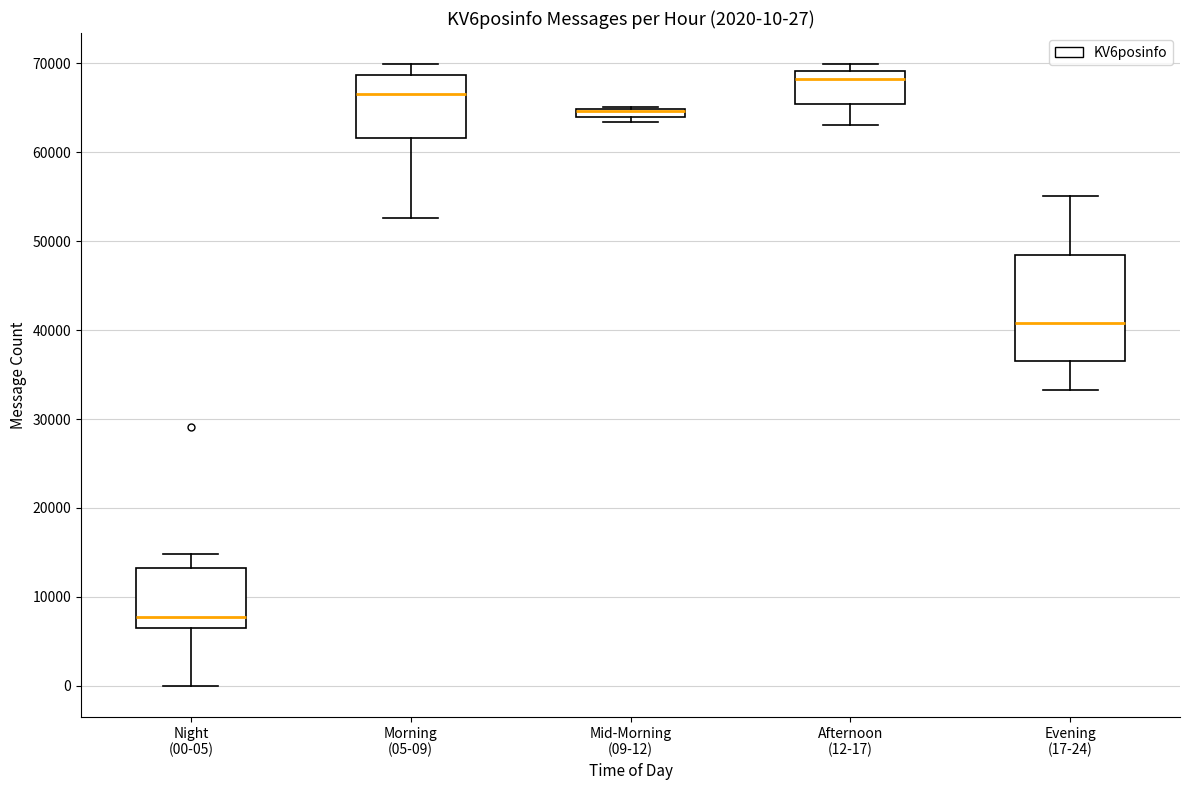

Comparing the boxes themselves (not the whiskers), which one is the tallest?

Evening (17-24)